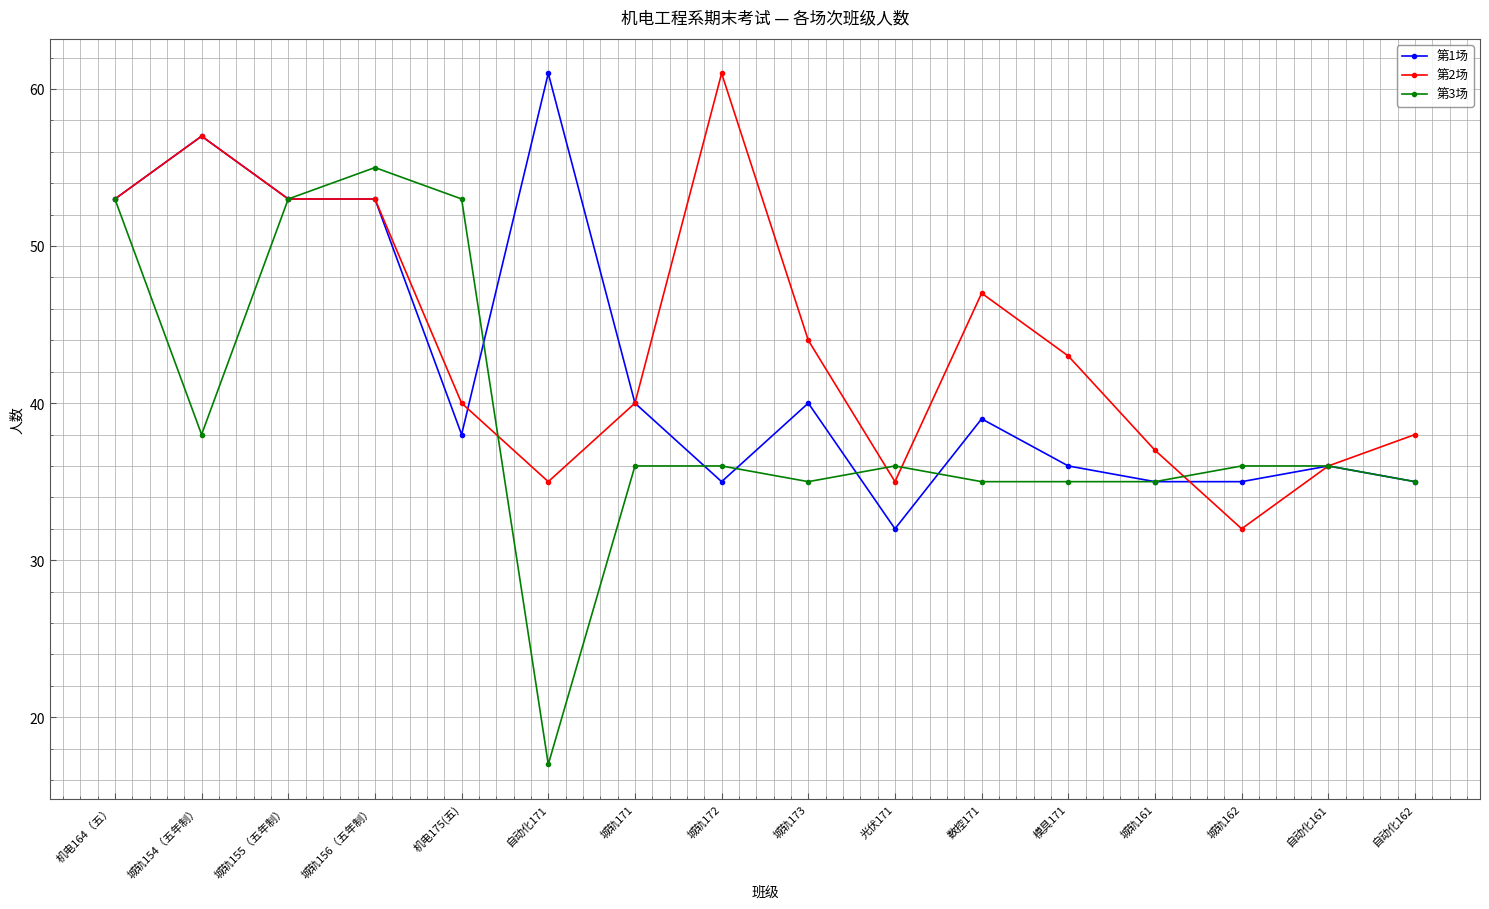

The value of 第3场 at 光伏171 is 55. True or false?

False